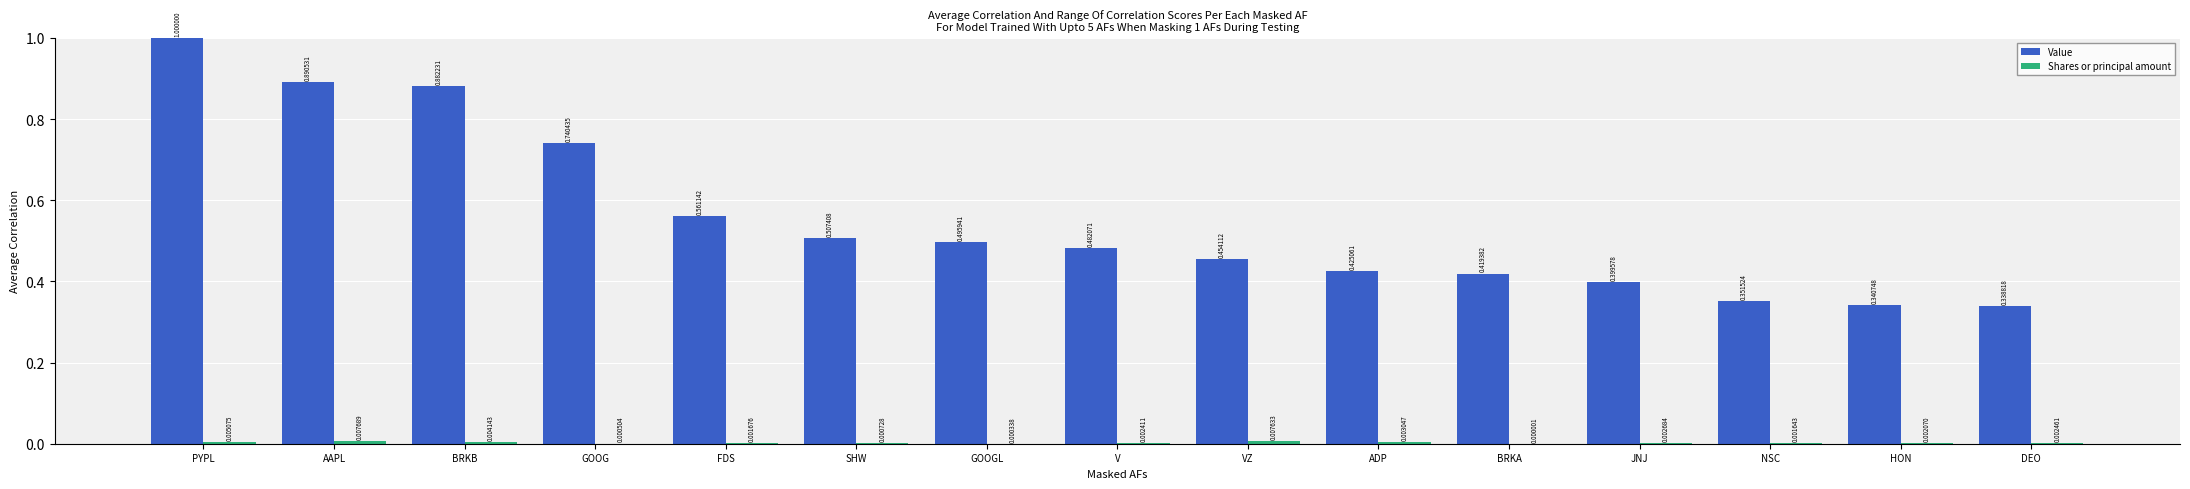

At which category is the sum across all series the highest?

PYPL